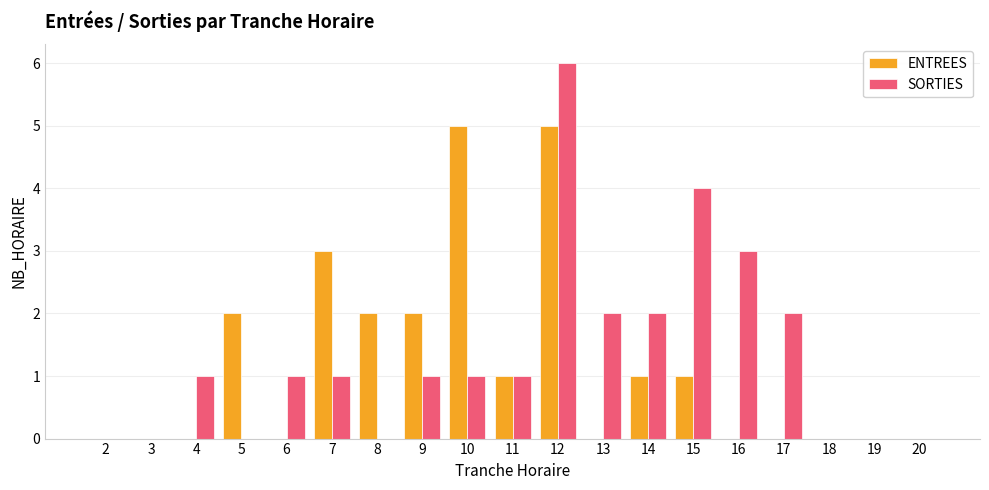

Does the chart contain stacked bars?

No